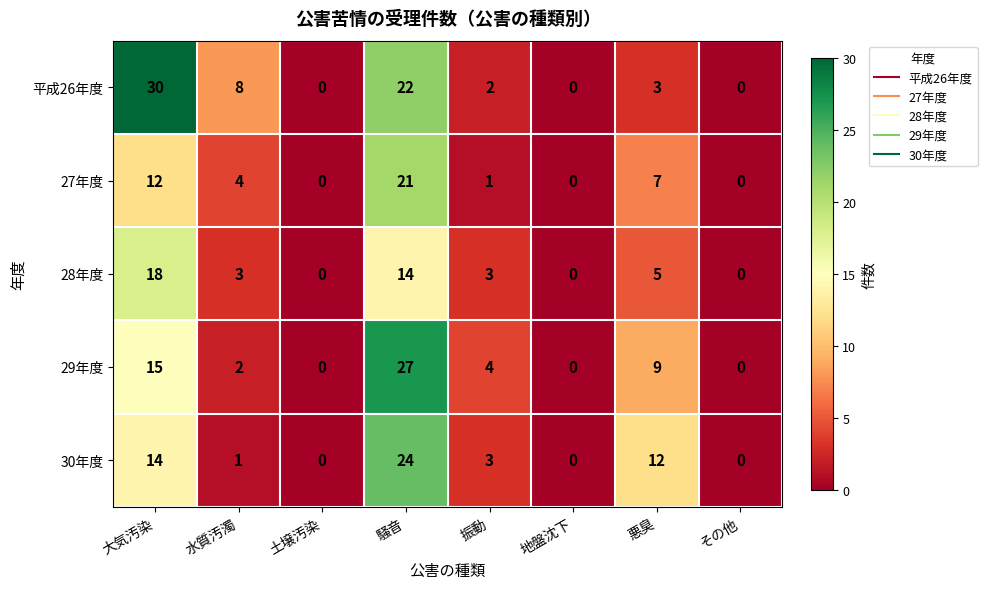

True or false: 平成26年度 has a value of 8 at 水質汚濁.

True